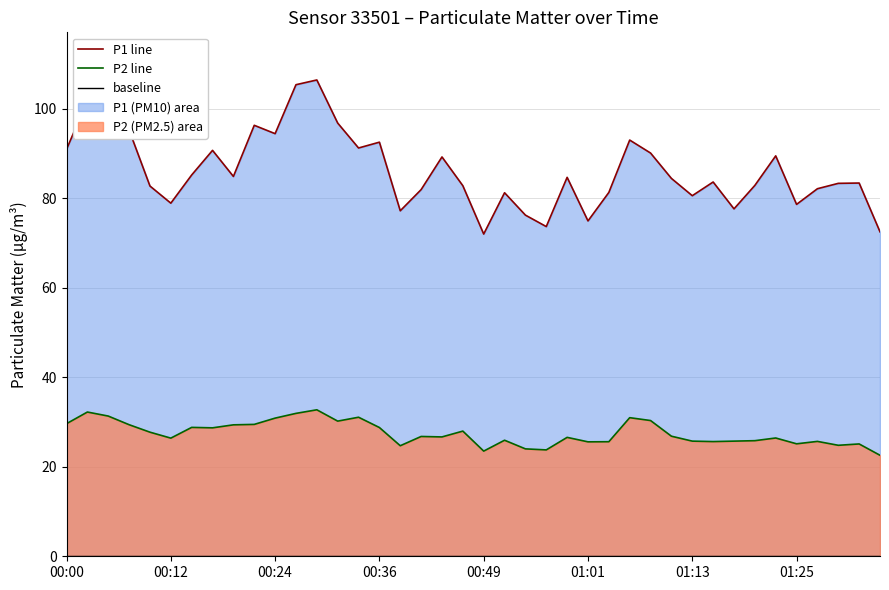

Rank the series by their maximum value, from lowest to highest.

P2, P1